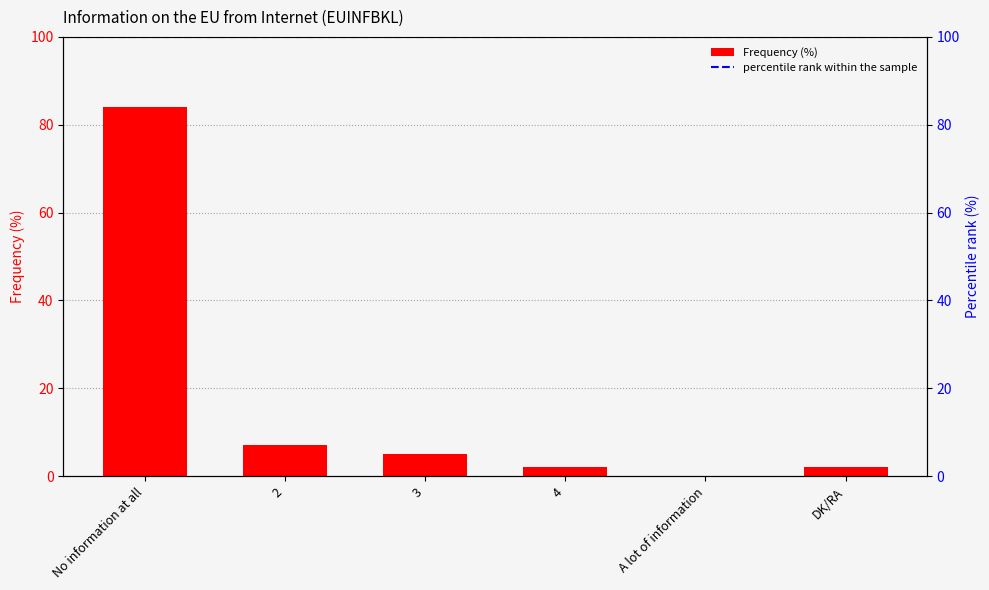

What is the difference between the maximum and minimum values?

84